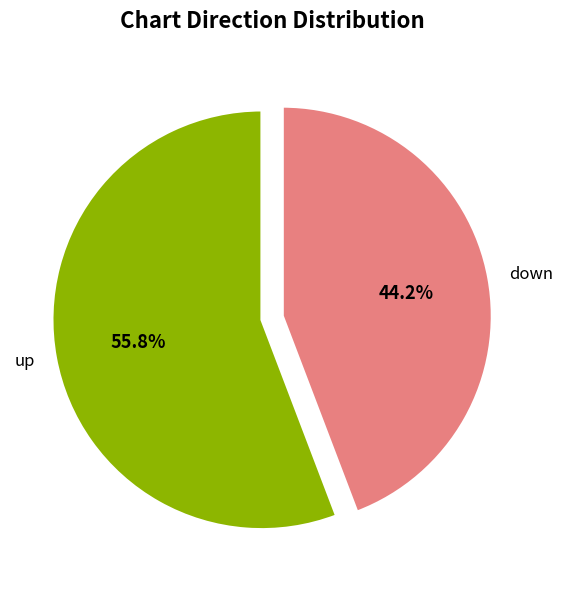

How many segments does this pie chart have?

2